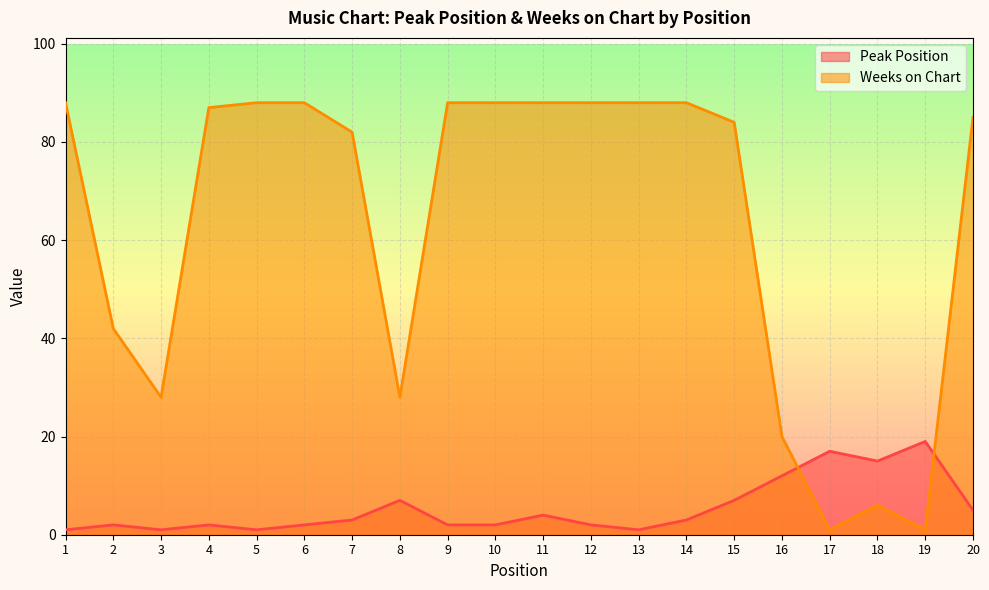

True or false: Weeks on Chart and Peak Position cross at least once.

True